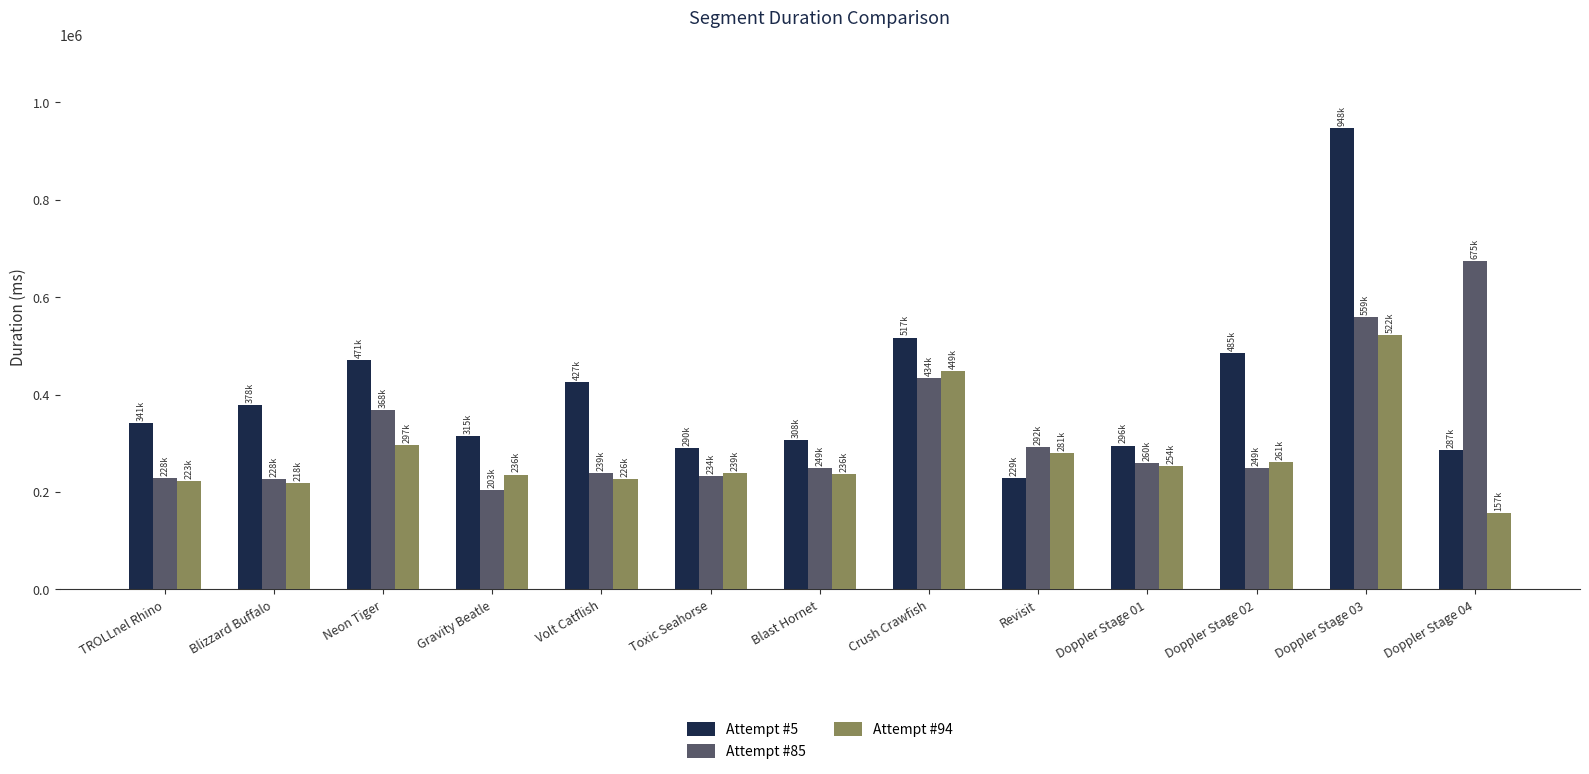

At how many categories does at least one series exceed 373099?

7